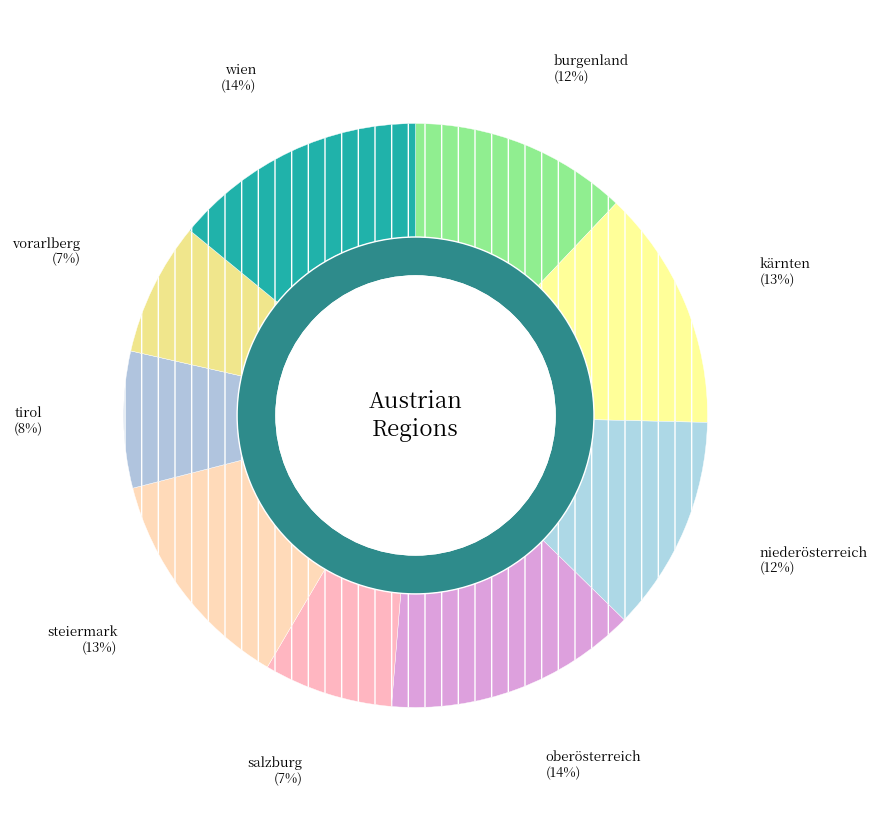

To the nearest percent, what is the difference between the steiermark and oberösterreich slice percentages?

1%